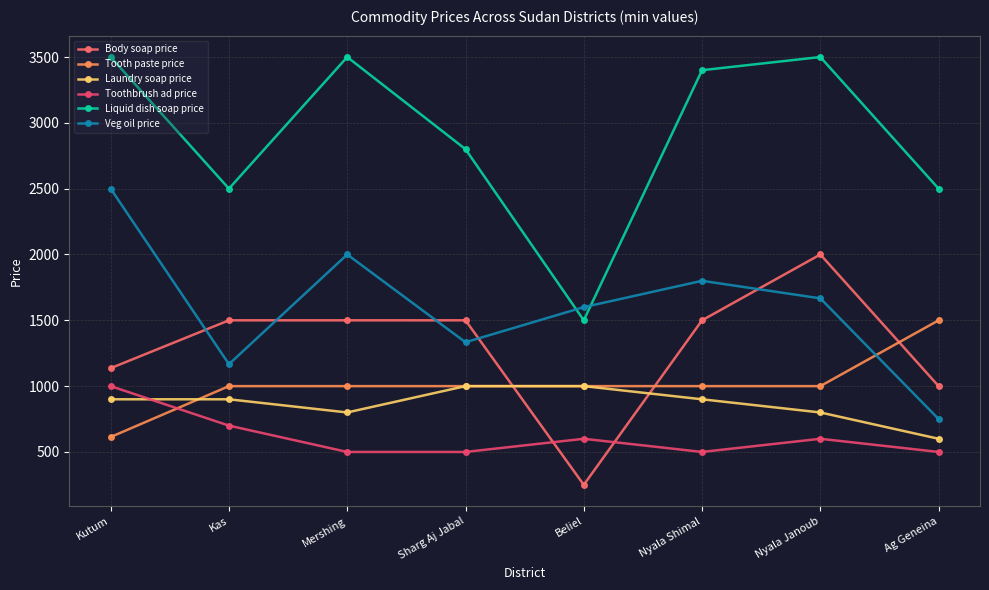

Which has a higher value, Nyala Janoub or Nyala Shimal?

Nyala Janoub